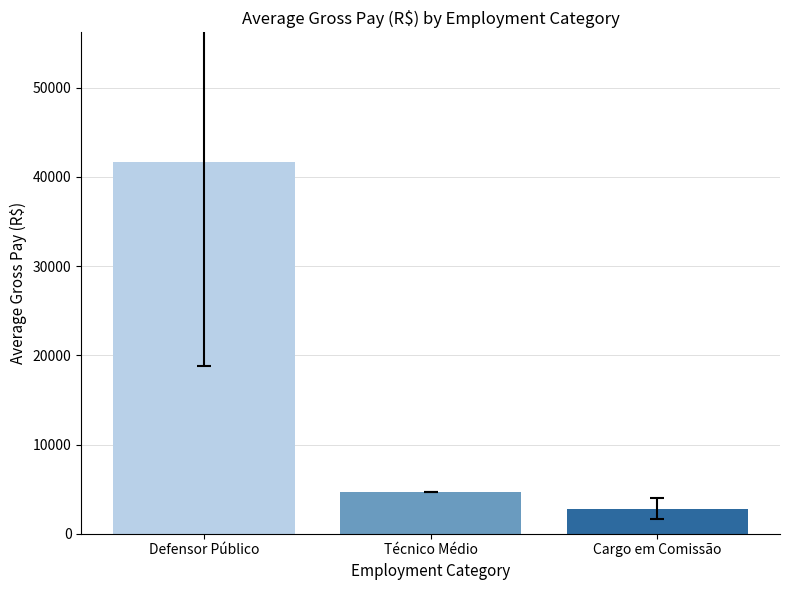

How many bars are there in total?

3